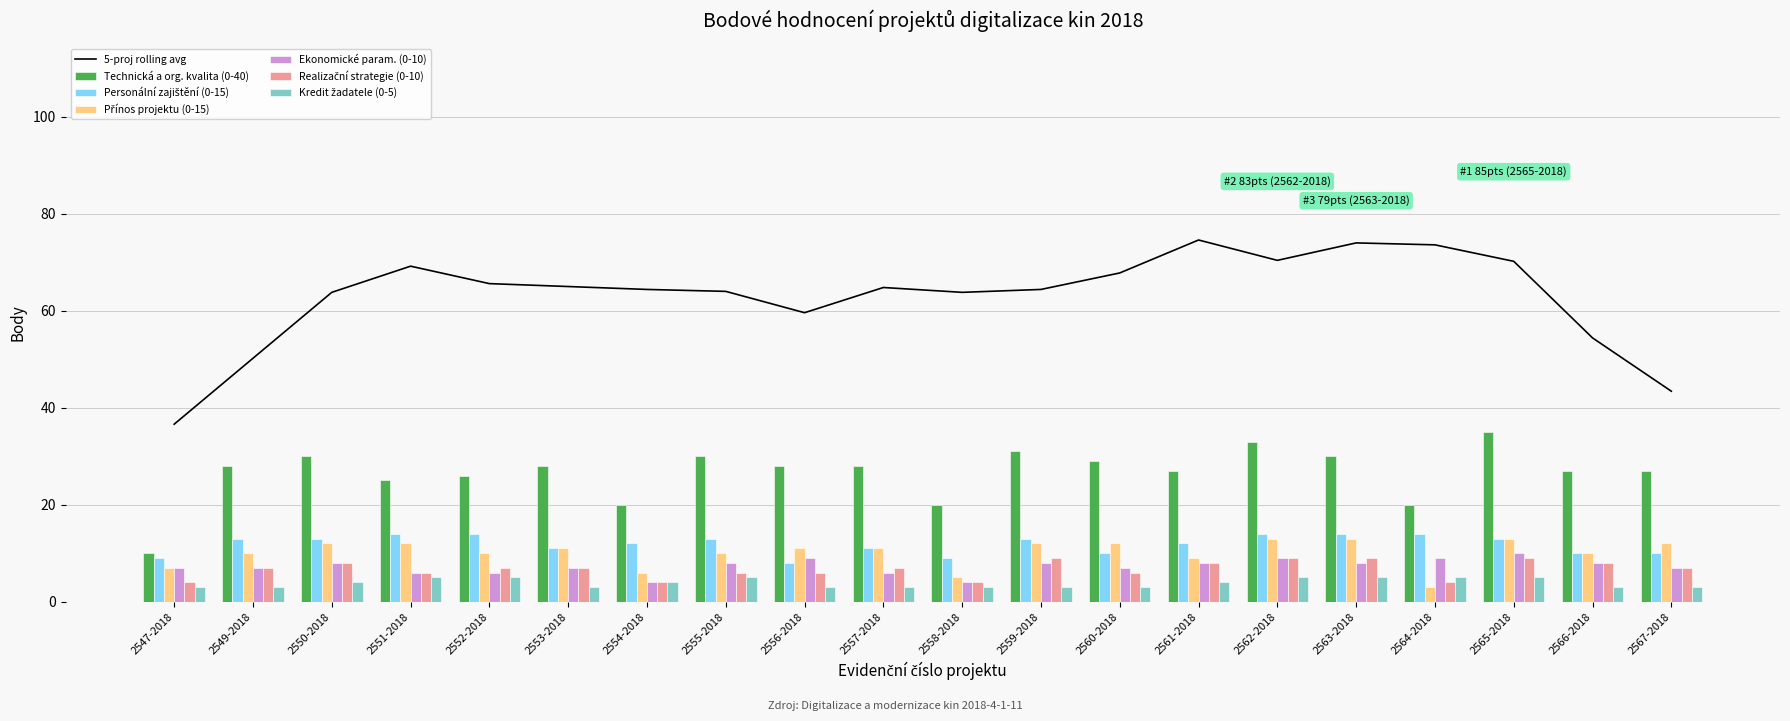

At which label does Technická a org. kvalita (0-40) first exceed 28?

2550-2018